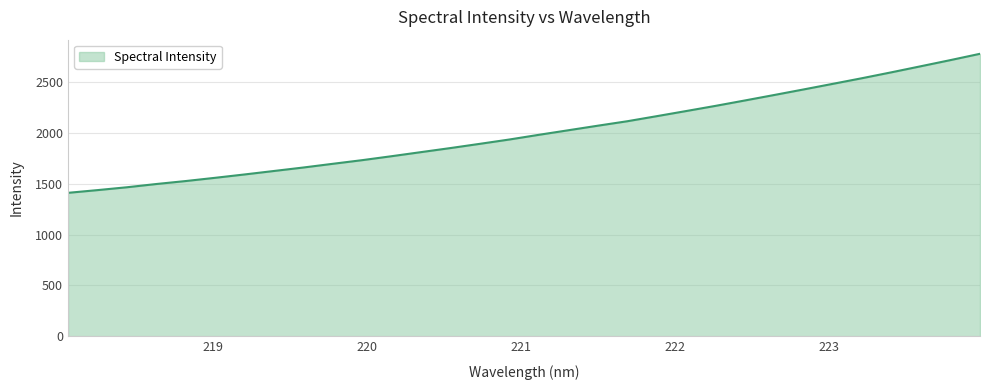

What is the minimum value shown in the chart?

1412.0